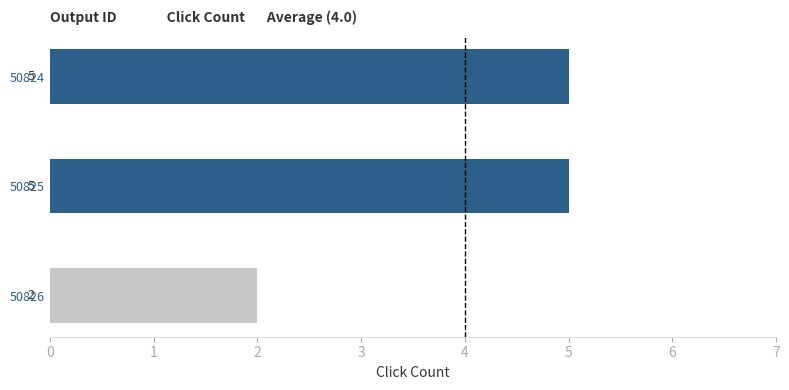

What is the greatest value displayed?

5